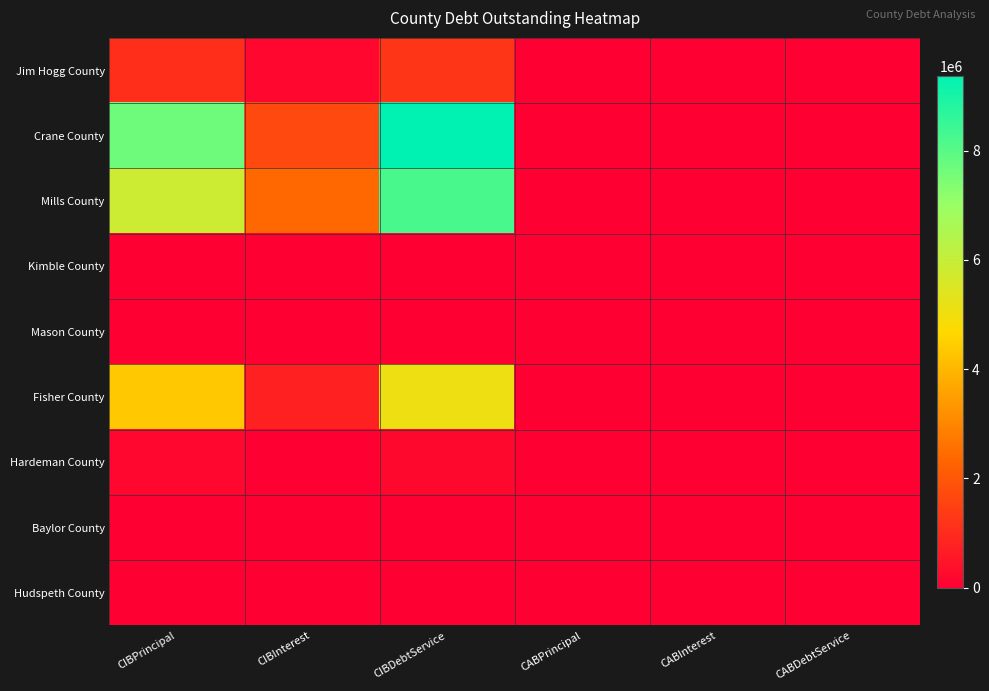

Reading left to right, list all the values displayed in this chart.

Jim Hogg County: CIBPrincipal=1067000.0	CIBInterest=175016.0	CIBDebtService=1242016.0	CABPrincipal=0.0	CABInterest=0.0	CABDebtService=0.0
Crane County: CIBPrincipal=7685000.0	CIBInterest=1687487.5	CIBDebtService=9372487.5	CABPrincipal=0.0	CABInterest=0.0	CABDebtService=0.0
Mills County: CIBPrincipal=5865000.0	CIBInterest=2383787.5	CIBDebtService=8248787.5	CABPrincipal=0.0	CABInterest=0.0	CABDebtService=0.0
Kimble County: CIBPrincipal=0.0	CIBInterest=0.0	CIBDebtService=0.0	CABPrincipal=0.0	CABInterest=0.0	CABDebtService=0.0
Mason County: CIBPrincipal=0.0	CIBInterest=0.0	CIBDebtService=0.0	CABPrincipal=0.0	CABInterest=0.0	CABDebtService=0.0
Fisher County: CIBPrincipal=4345000.0	CIBInterest=757822.0	CIBDebtService=5102822.0	CABPrincipal=0.0	CABInterest=0.0	CABDebtService=0.0
Hardeman County: CIBPrincipal=200000.0	CIBInterest=9375.0	CIBDebtService=209375.0	CABPrincipal=0.0	CABInterest=0.0	CABDebtService=0.0
Baylor County: CIBPrincipal=0.0	CIBInterest=0.0	CIBDebtService=0.0	CABPrincipal=0.0	CABInterest=0.0	CABDebtService=0.0
Hudspeth County: CIBPrincipal=0.0	CIBInterest=0.0	CIBDebtService=0.0	CABPrincipal=0.0	CABInterest=0.0	CABDebtService=0.0